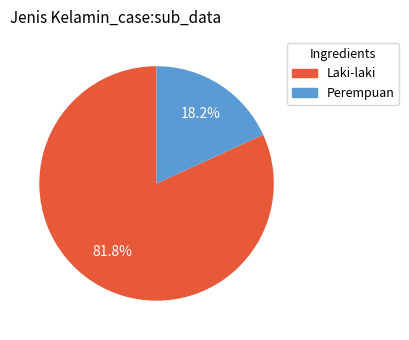

Rank the categories by value from lowest to highest.

Perempuan, Laki-laki